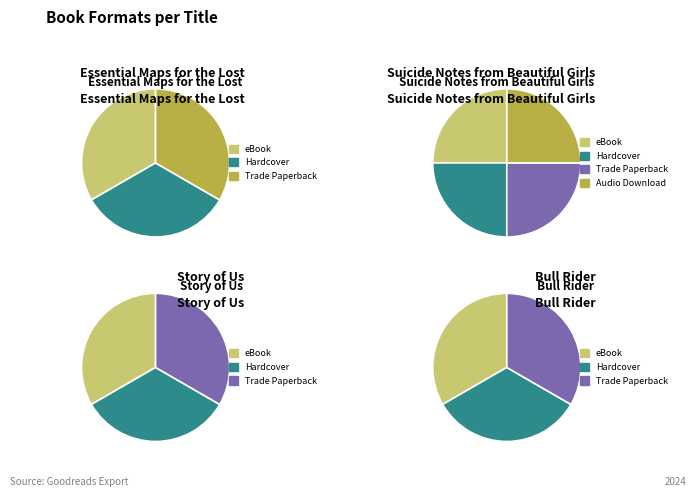

Is Story of Us the majority of the pie?

No